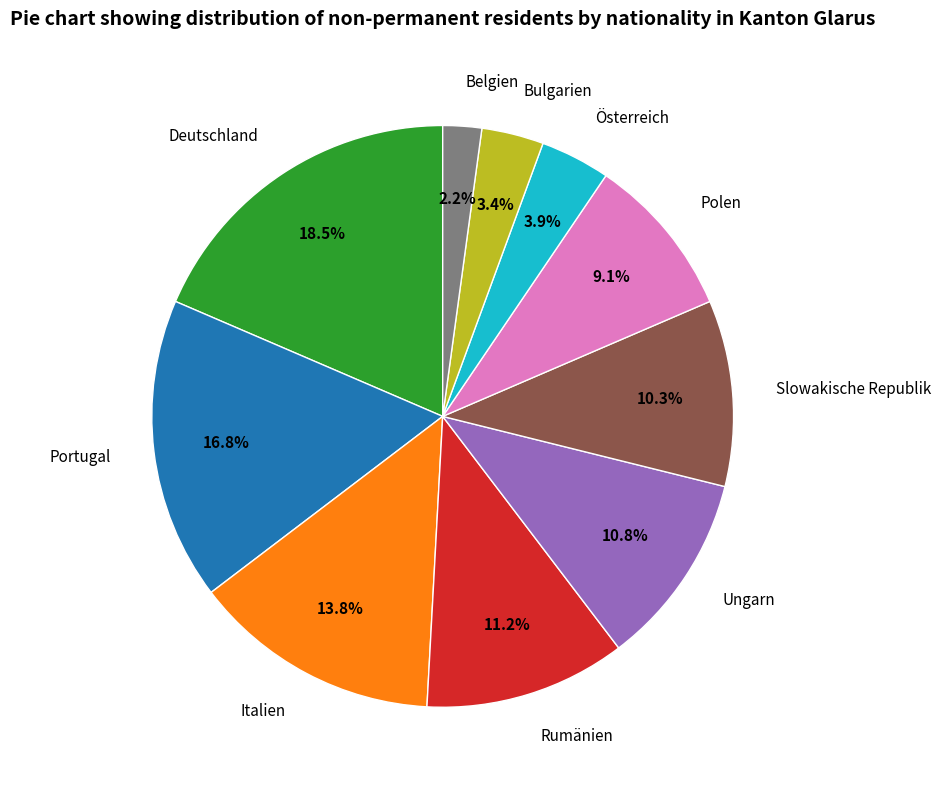

What is the total percentage of Polen and Rumänien?

20.3%